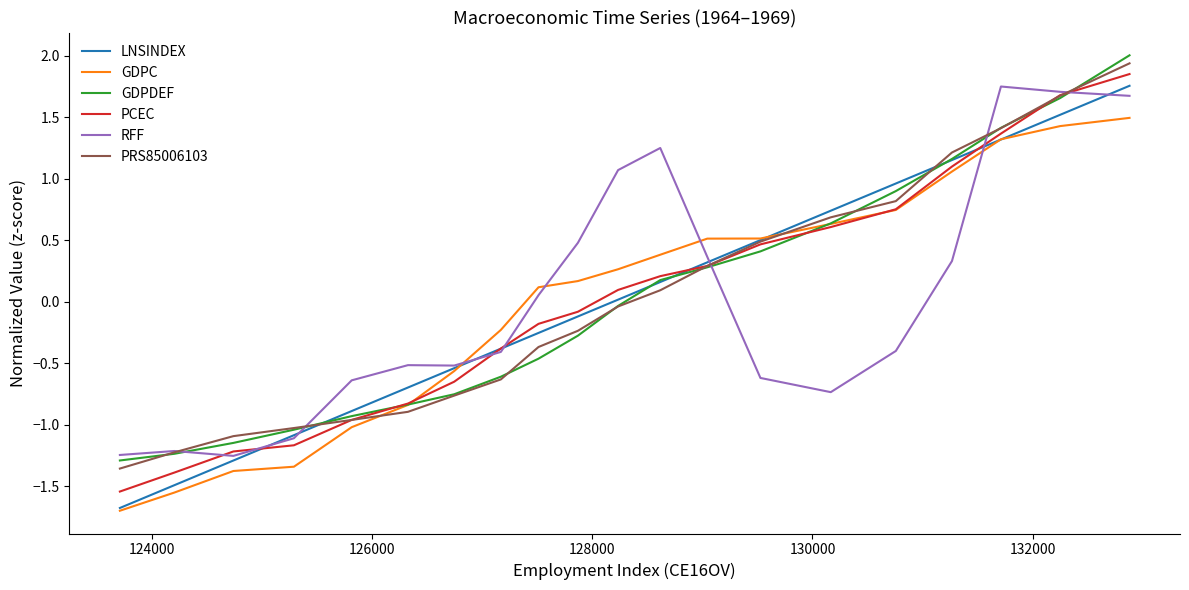

Which series has the widest spread of values?

LNSINDEX